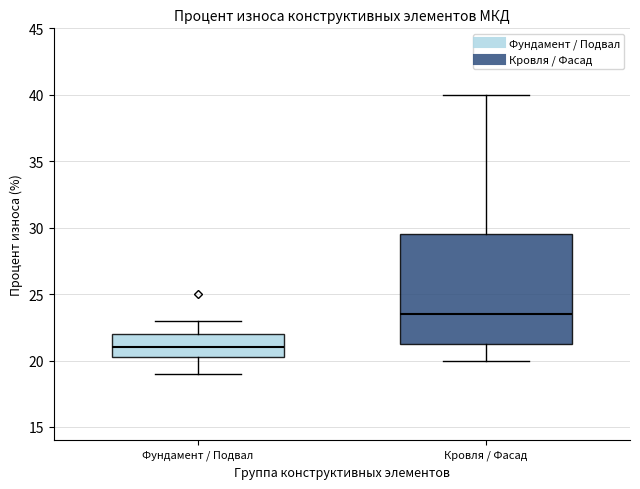

Which box is the tallest, from its lower edge to its upper edge?

Кровля / Фасад